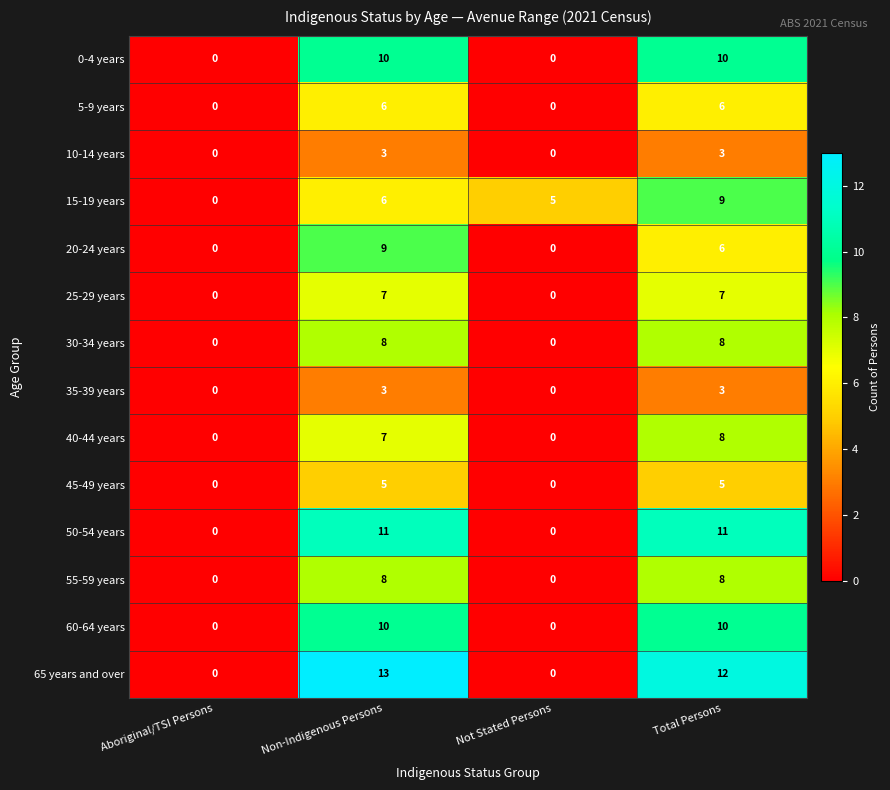

True or false: 10-14 years has a value of 3 at Non-Indigenous Persons.

True